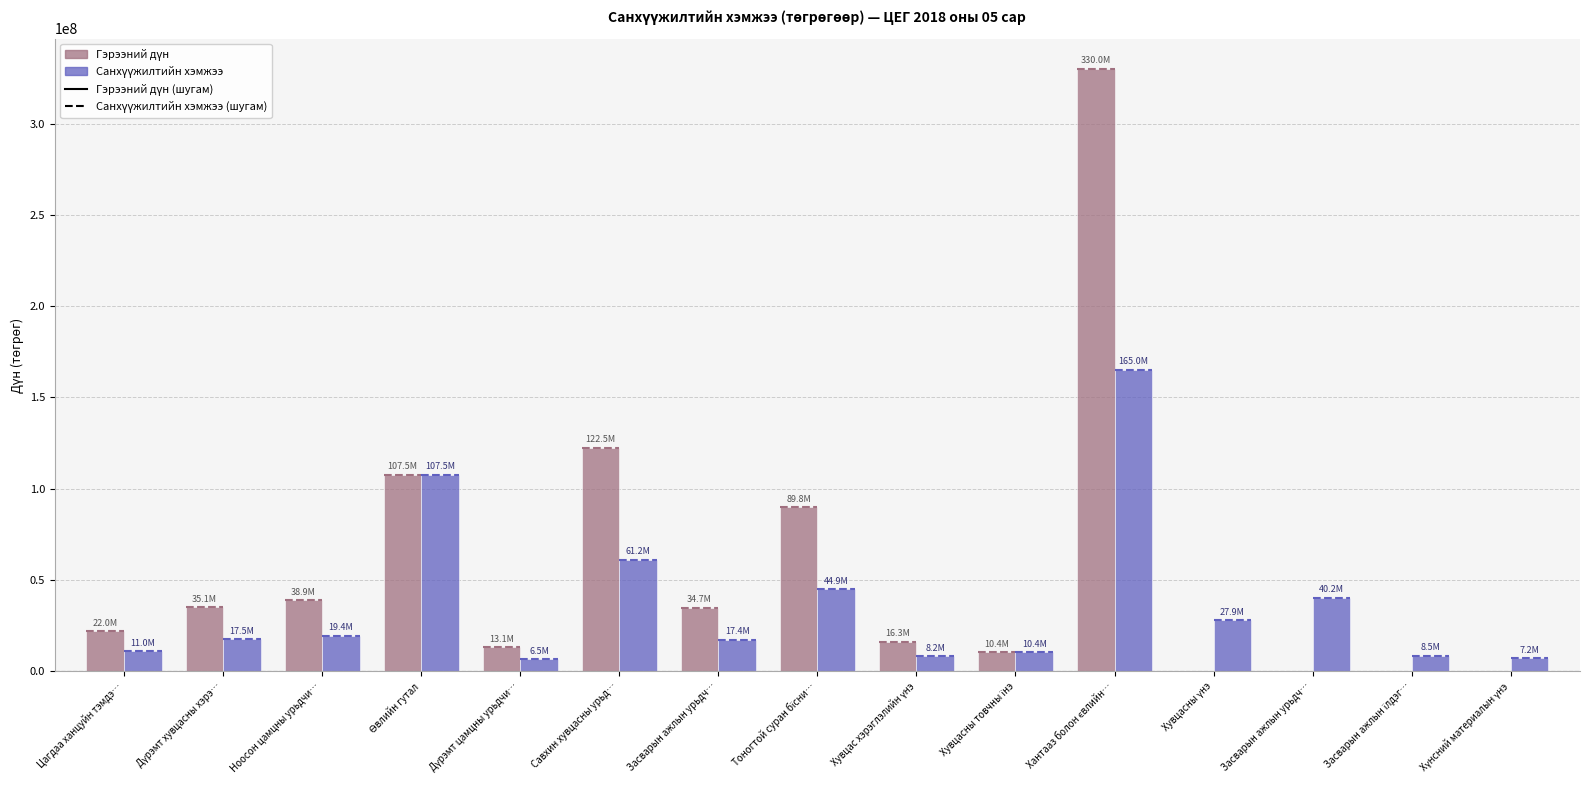

What is the sum of all Санхүүжилтийн хэмжээ values?

552862478